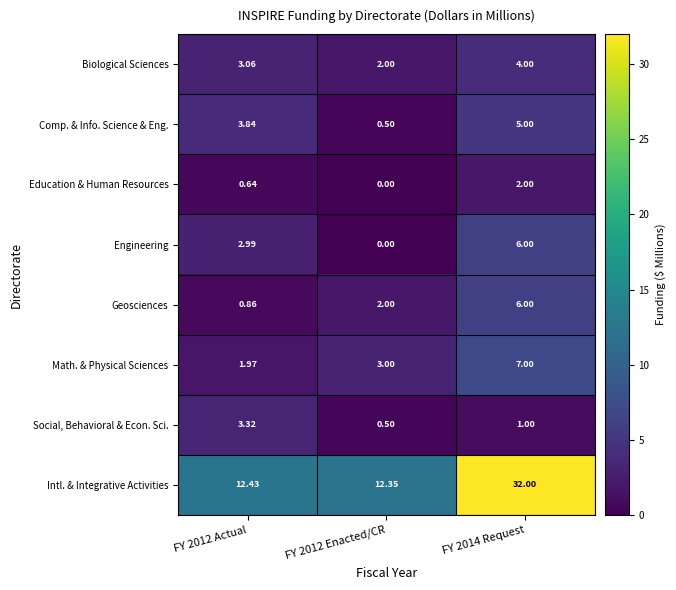

Between FY 2012 Actual and FY 2012 Enacted/CR, which series saw the biggest shift?

Comp. & Info. Science & Eng.